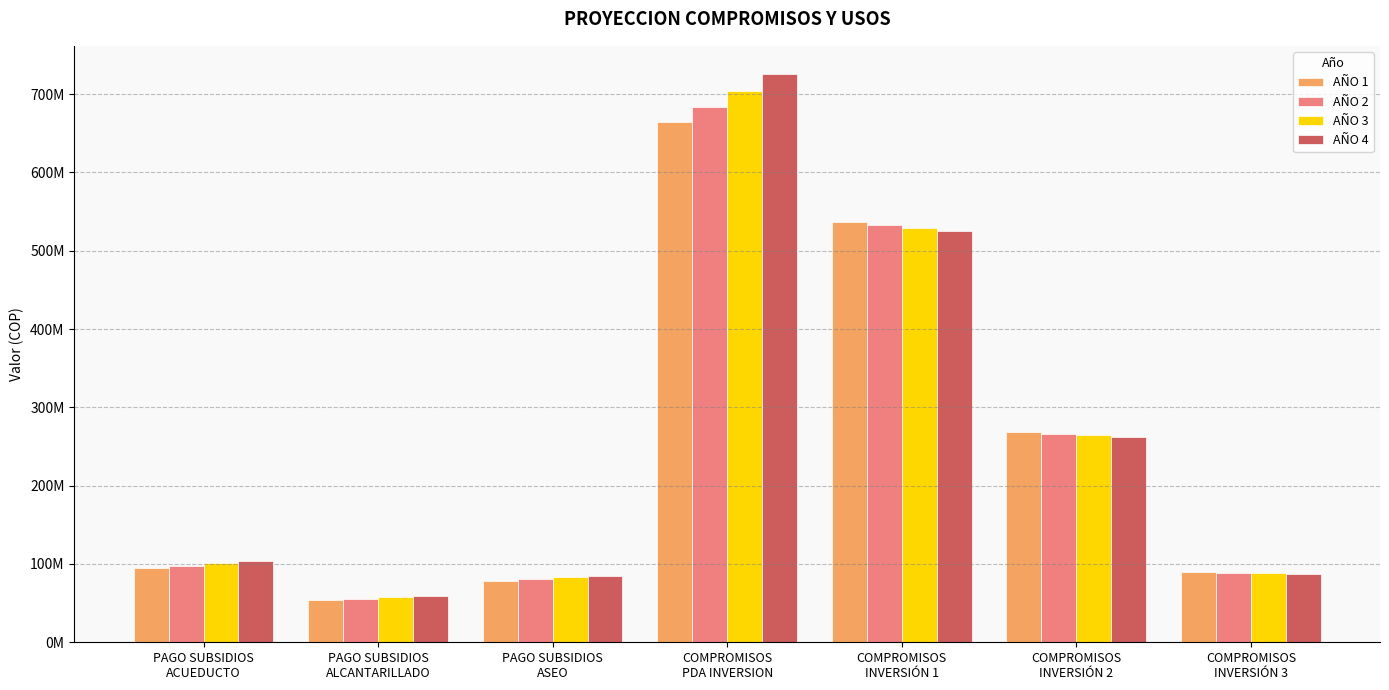

What are all the series names shown in the legend?

AÑO 1, AÑO 2, AÑO 3, AÑO 4